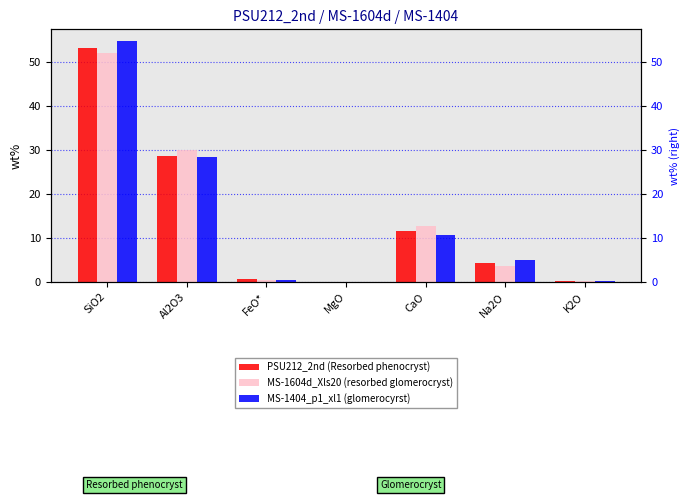

List the labels in order of MS-1604d_Xls20 (resorbed glomerocryst) value, smallest first.

MgO, K2O, FeO*, Na2O, CaO, Al2O3, SiO2